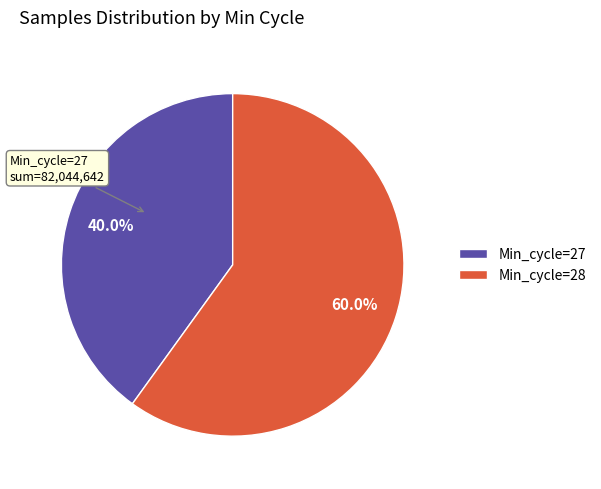

Which category has the smallest portion of the pie?

Min_cycle=27